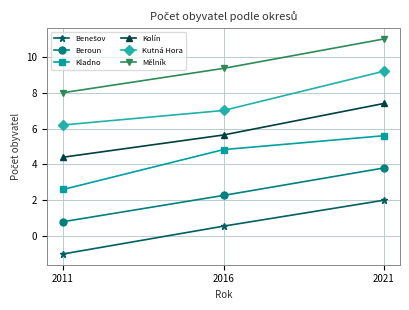

What is the sum of all Kolín values?

17.4